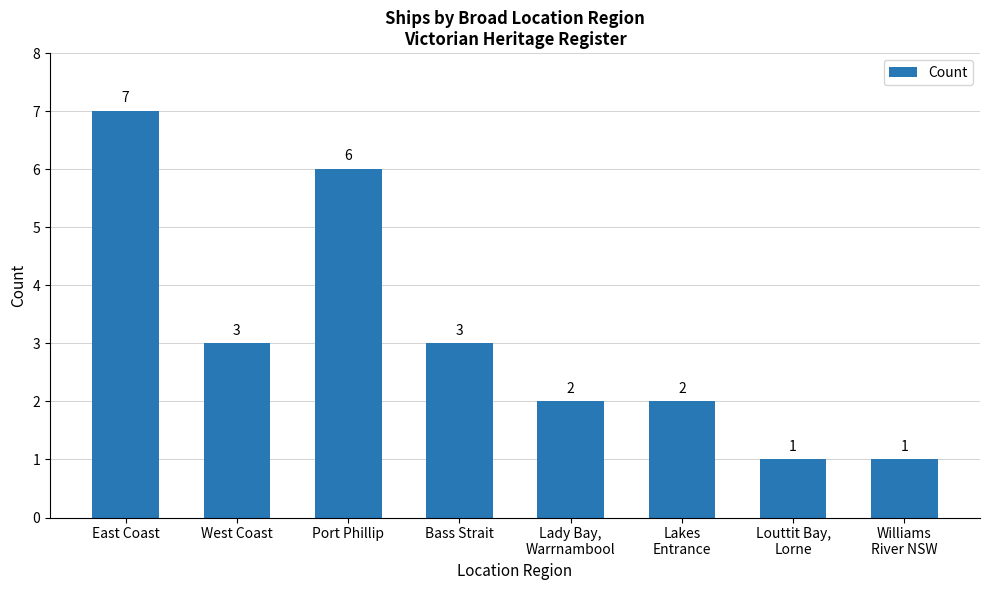

What value does the data have at Bass Strait?

3